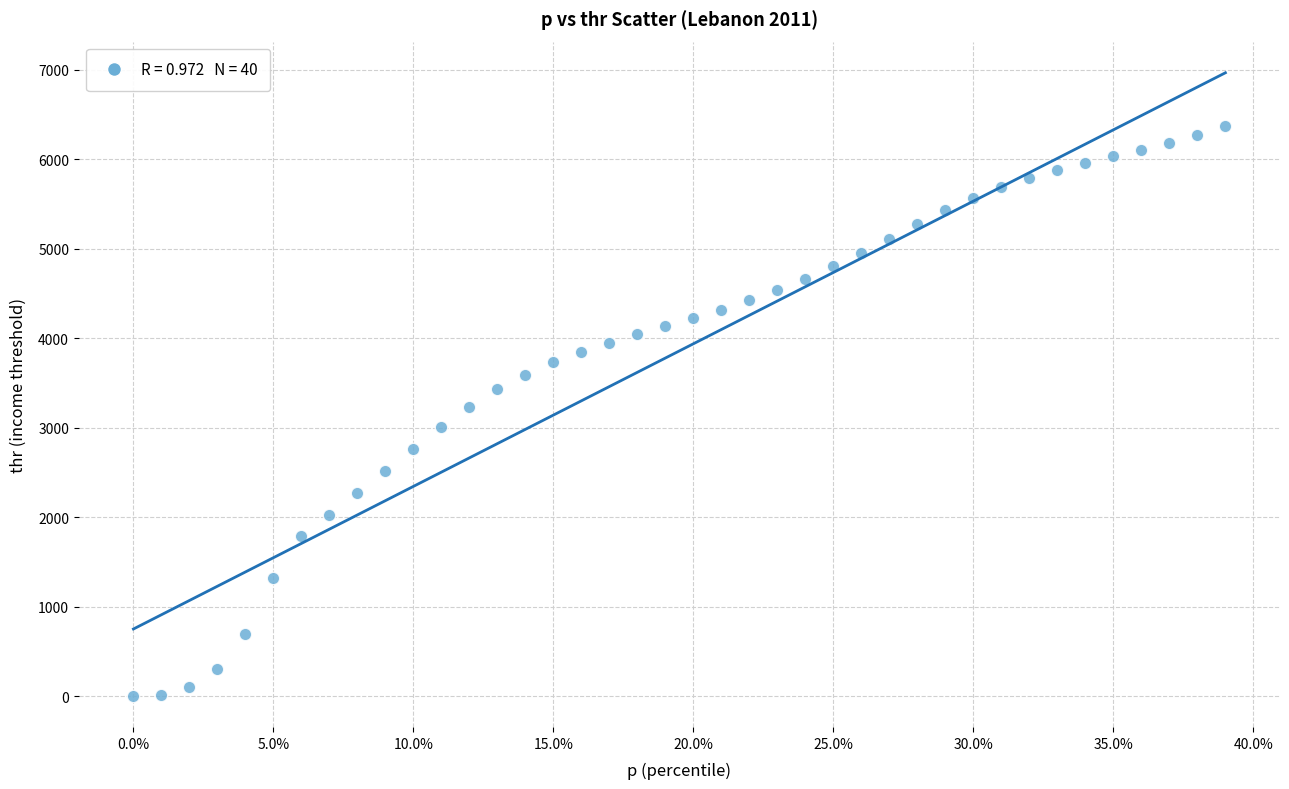

What is the range of Y values (max minus min)?

6371.2